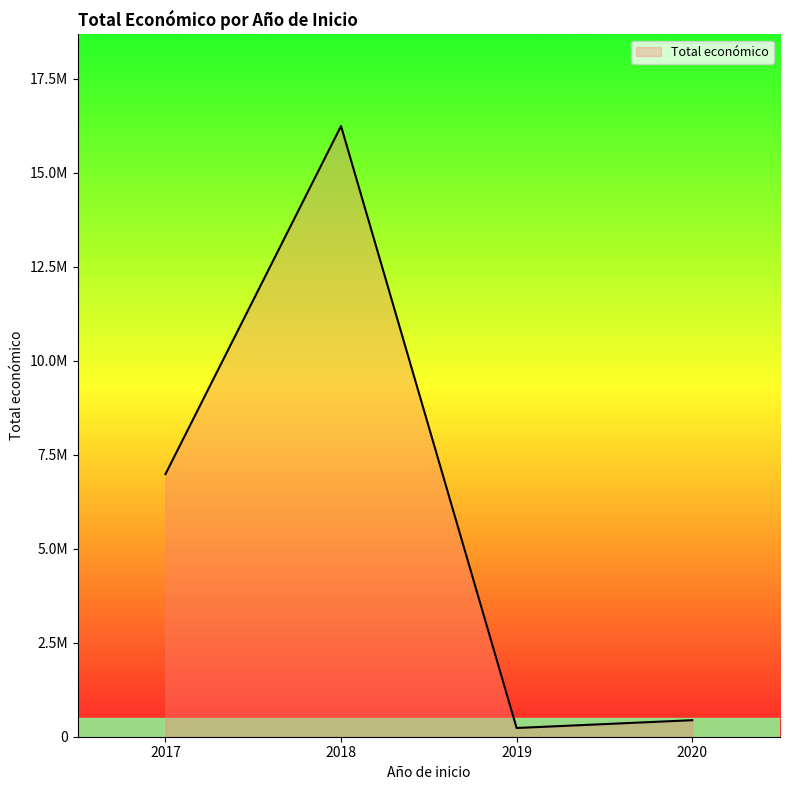

Does the chart display data point markers on the line(s)?

No